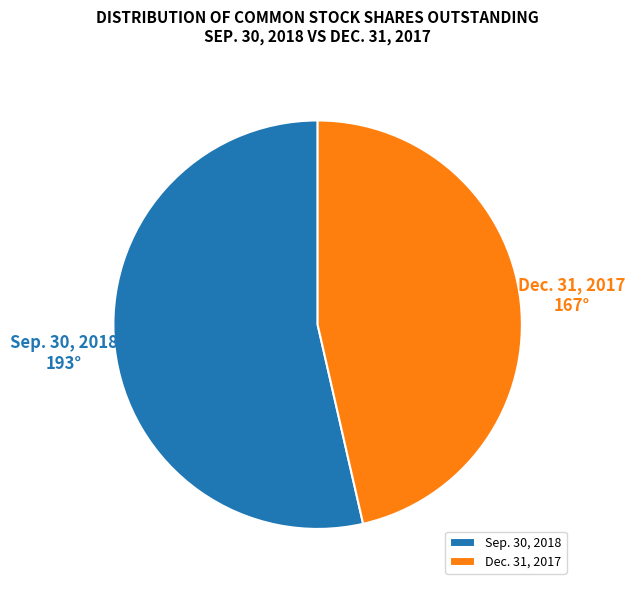

What is the majority slice?

Sep. 30, 2018